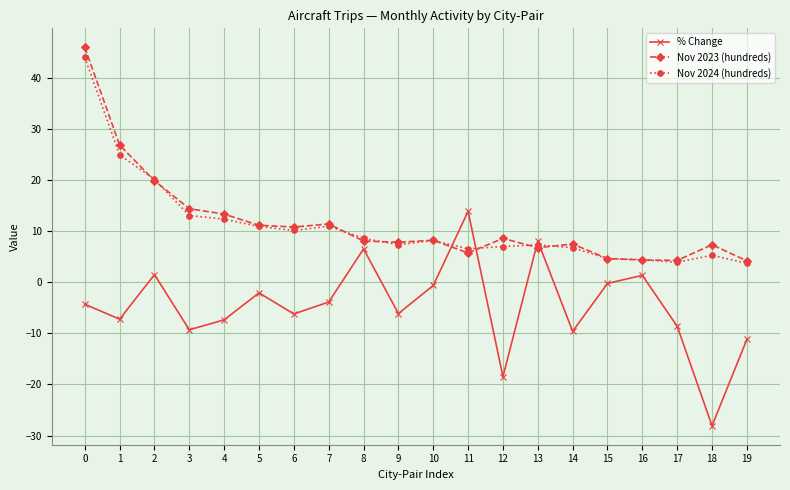

True or false: Nov 2023 (hundreds) has more than 0 interior local peaks.

True